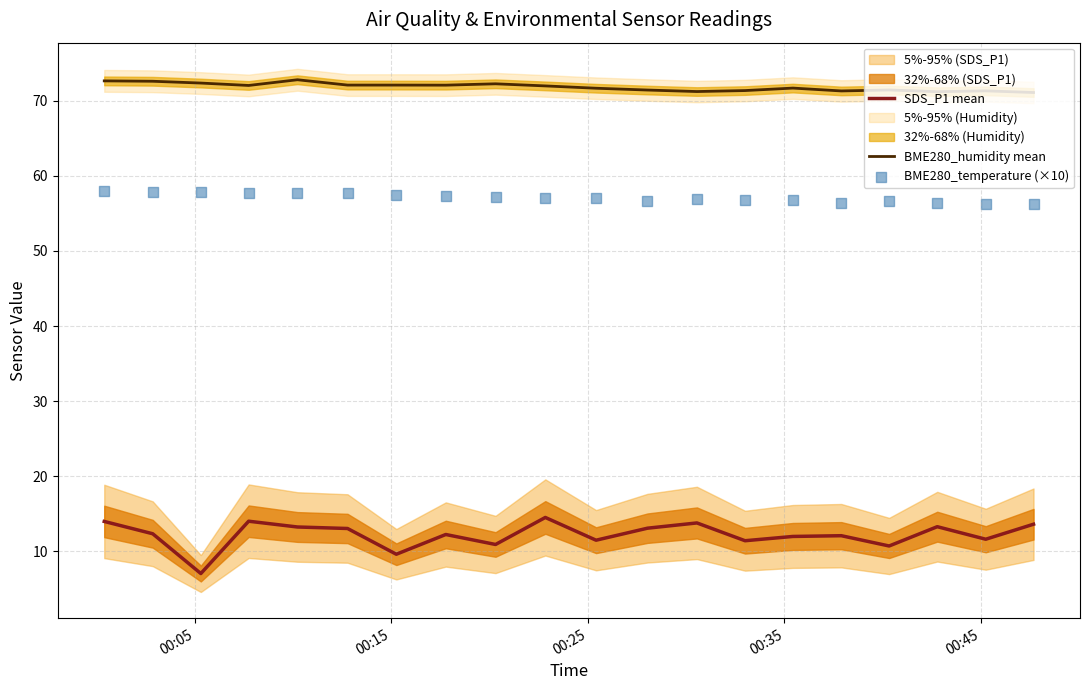

Which series has the largest Y range (max minus min)?

SDS_P1 mean